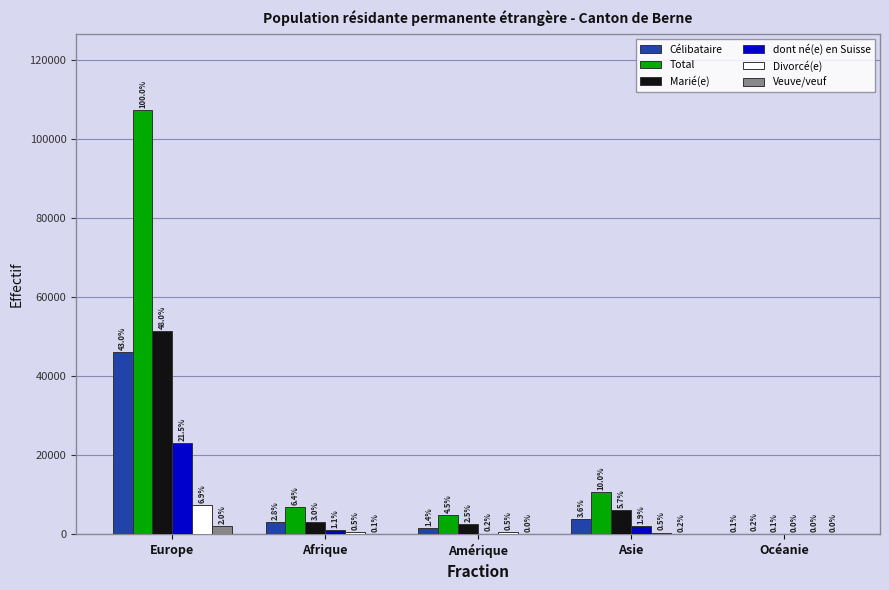

What are all the series names shown in the legend?

Célibataire, Total, Marié(e), dont né(e) en Suisse, Divorcé(e), Veuve/veuf